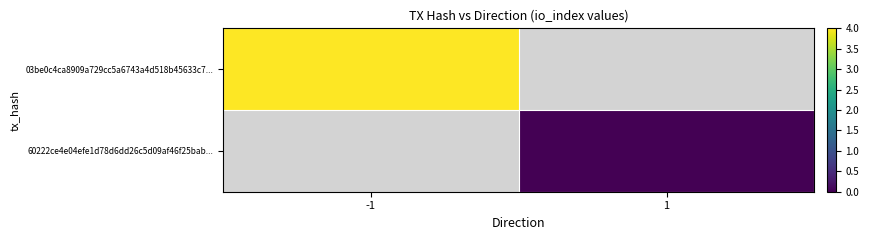

Which series has the widest spread of values?

03be0c4ca8909a729cc5a6743a4d518b45633c7...